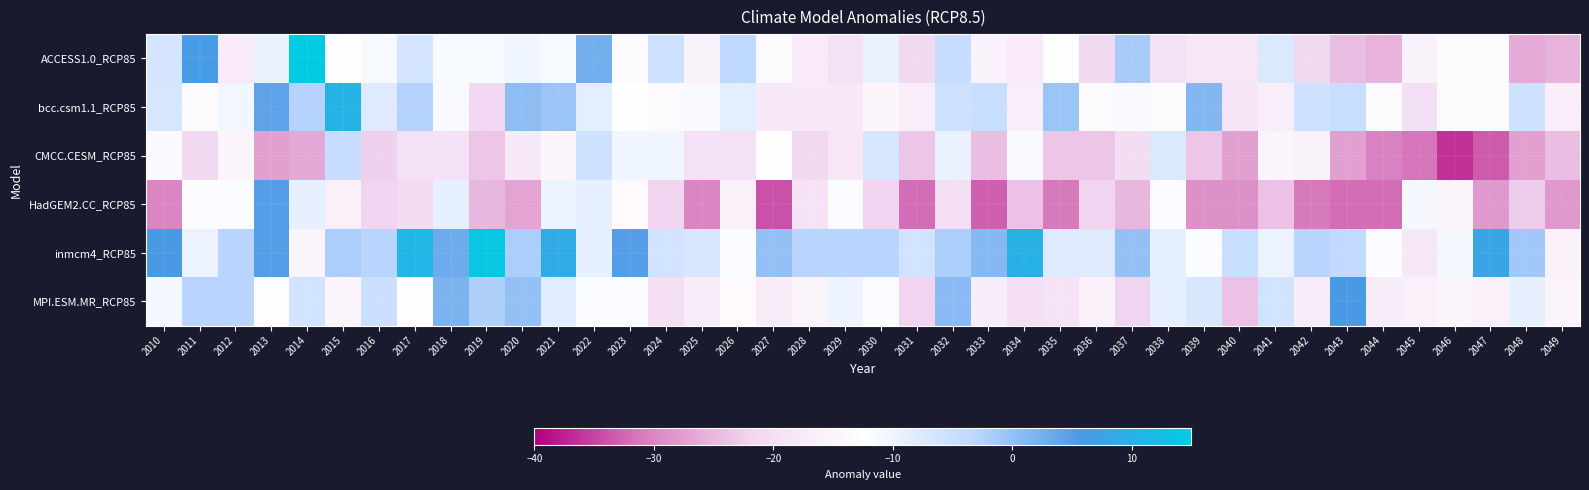

Which label corresponds to the largest value in the chart?

2014